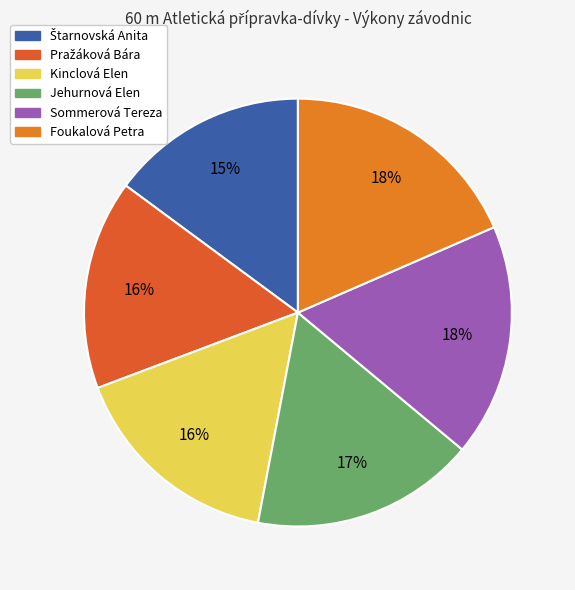

Count the number of slices in the pie.

6